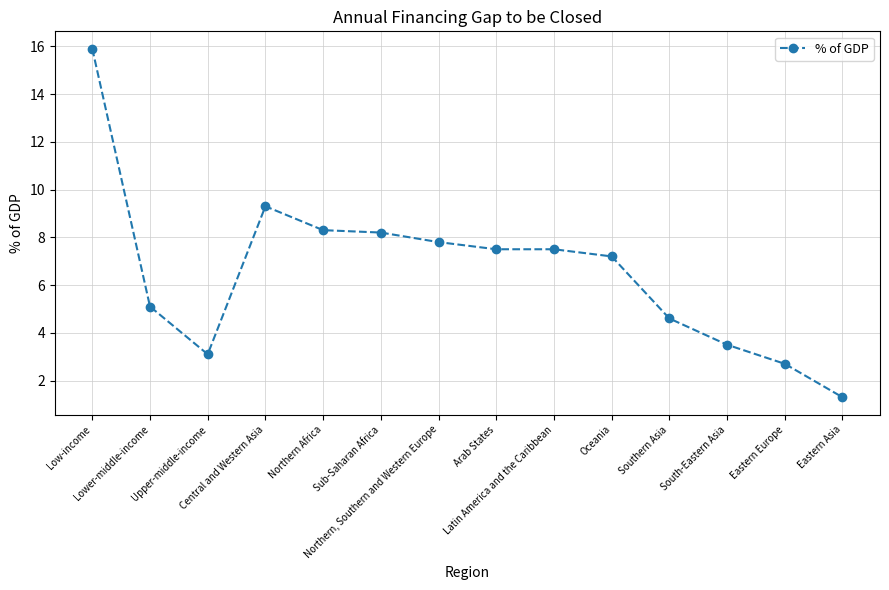

How many lines are shown in the chart?

1